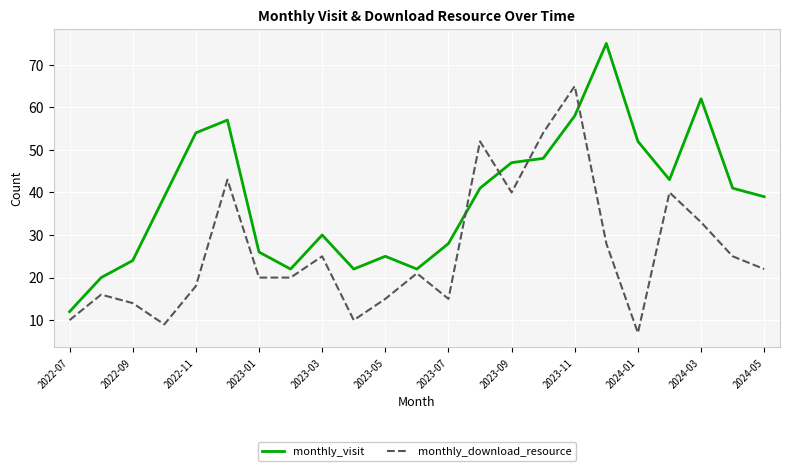

What is the greatest value displayed?

75